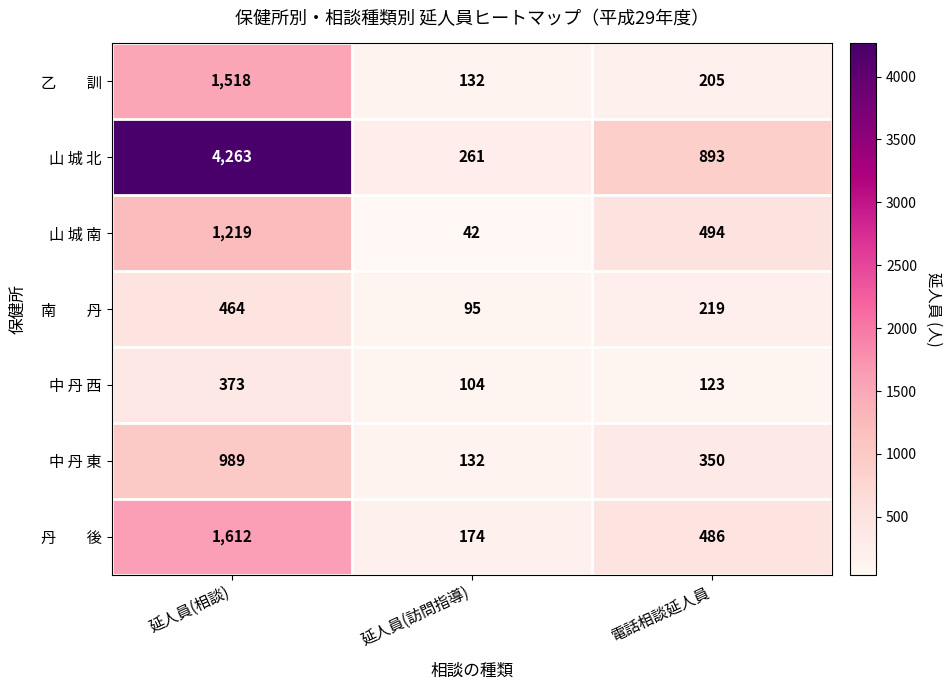

Count the 山 城 南 values in the range 42 to 1219.

3